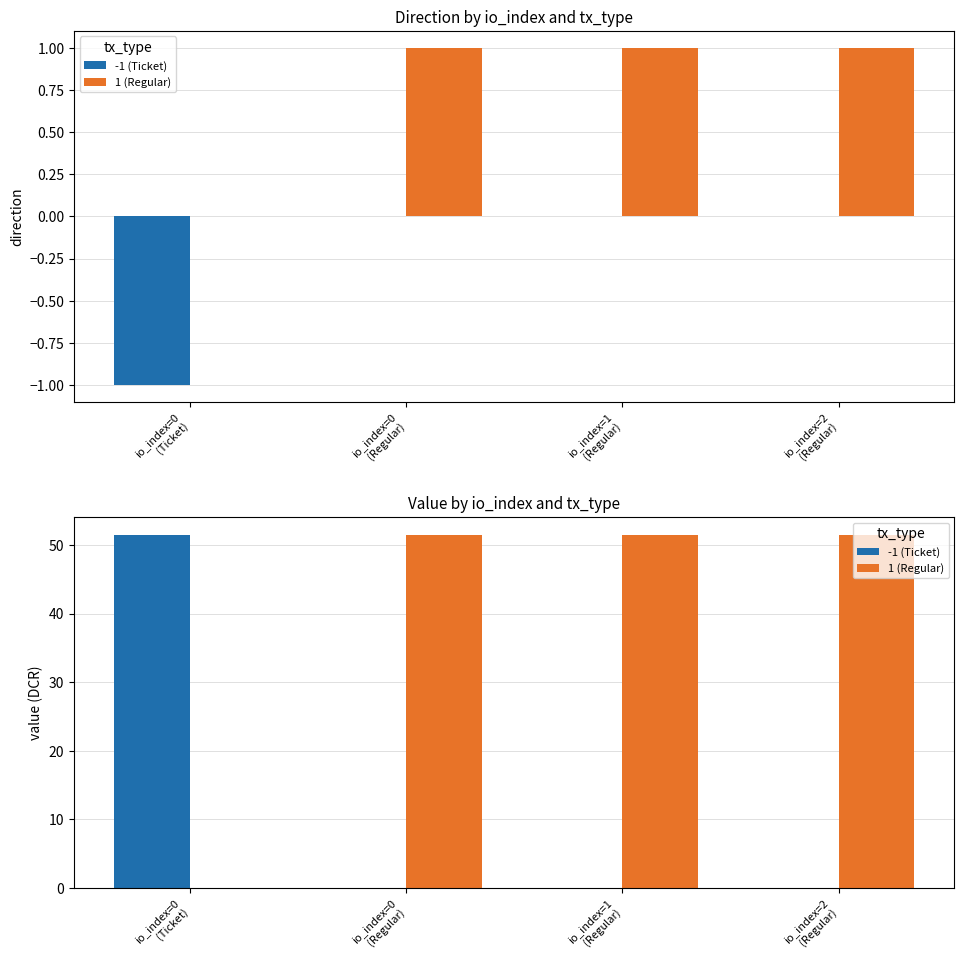

What is the sum of the 1 (Regular) values at io_index=2
(Regular) and io_index=0
(Ticket)?

51.5